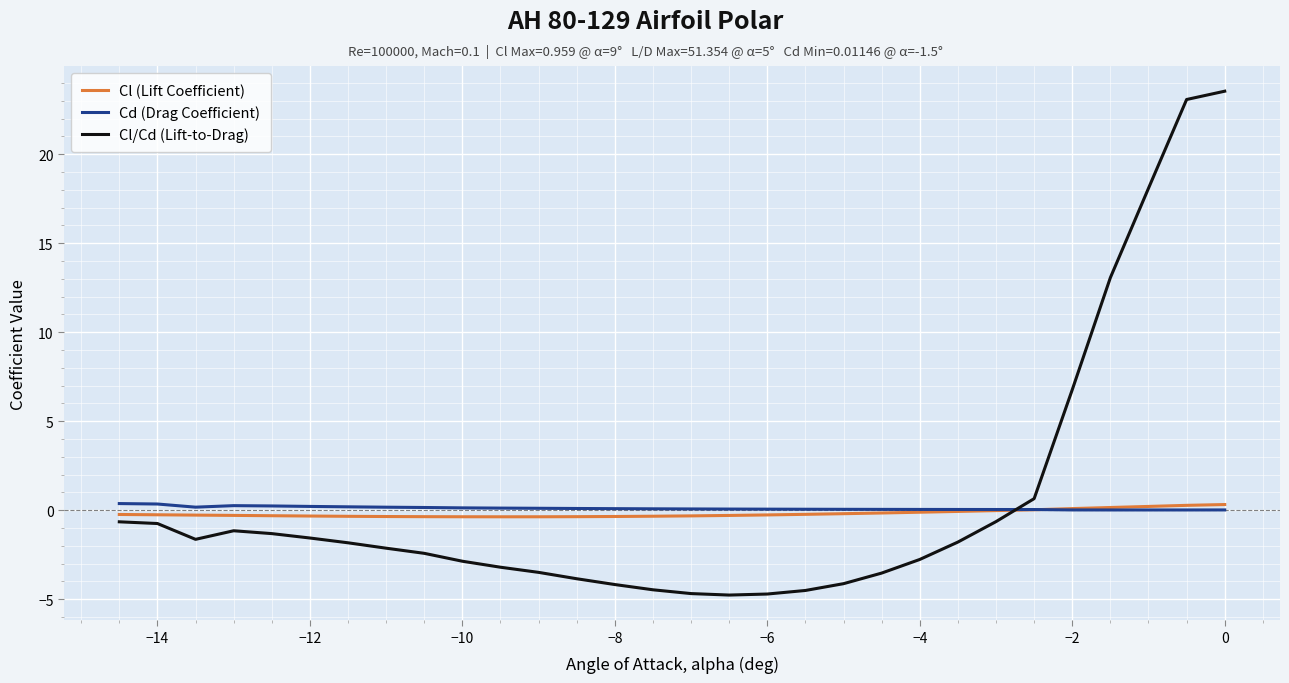

How many lines are shown in the chart?

3